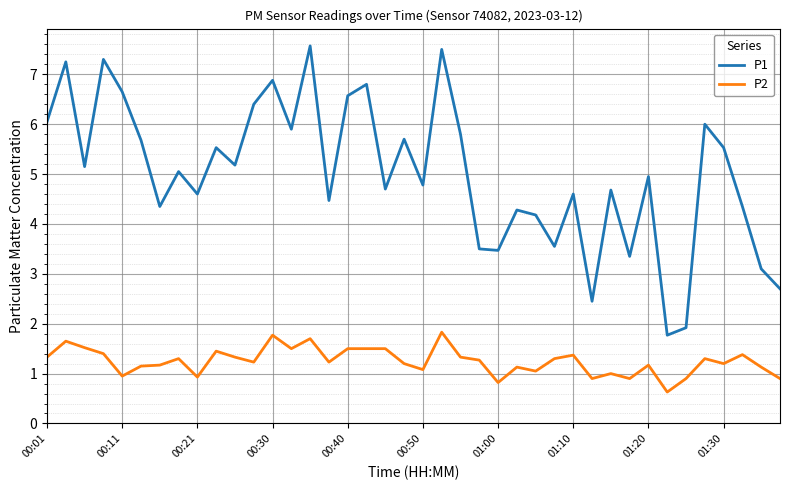

Does the chart display data point markers on the line(s)?

No